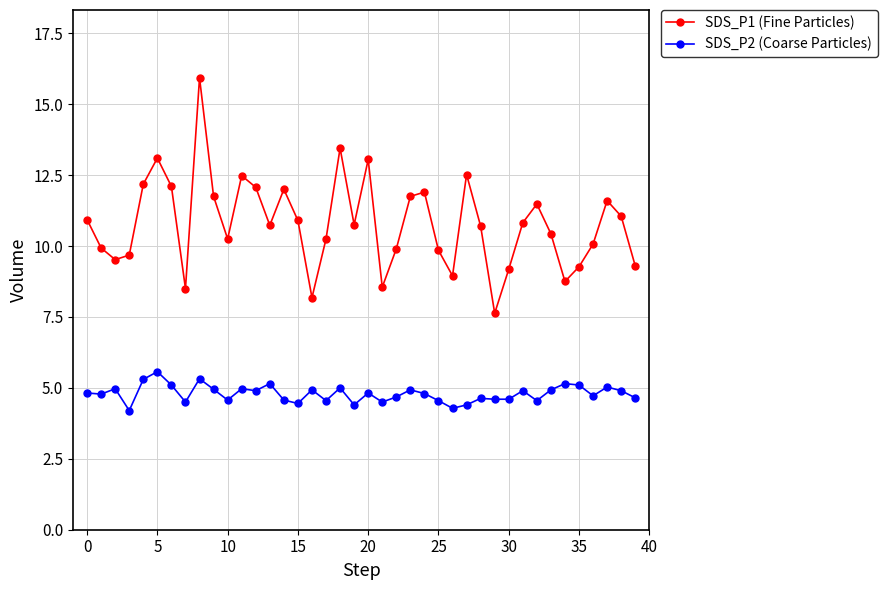

What is the value of the SDS_P2 (Coarse Particles) point at the 24th from the left?

4.9